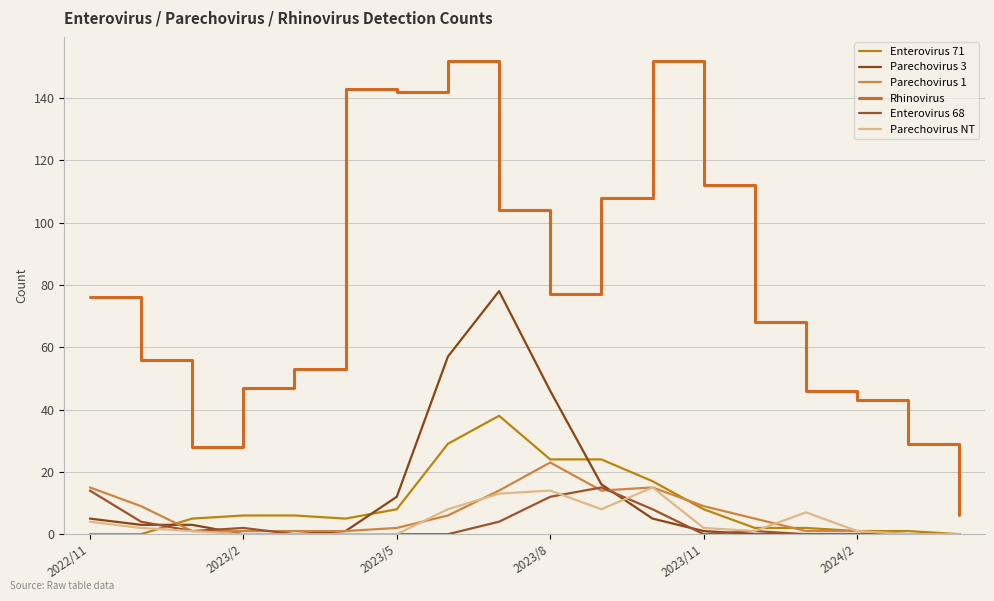

Reading right to left, extract all data points from this chart.

Enterovirus 71: 0	1	1	2	2	8	17	24	24	38	29	8	5	6	6	5	0	0
Parechovirus 3: 0	0	0	0	0	1	5	16	46	78	57	12	1	0	0	3	3	5
Parechovirus 1: 0	0	1	1	5	9	15	14	23	14	6	2	1	1	1	1	9	15
Rhinovirus: 6	29	43	46	68	112	152	108	77	104	152	142	143	53	47	28	56	76
Enterovirus 68: 0	0	0	0	1	0	8	15	12	4	0	0	0	0	2	1	4	14
Parechovirus NT: 0	0	1	7	1	2	15	8	14	13	8	0	0	0	0	1	2	4